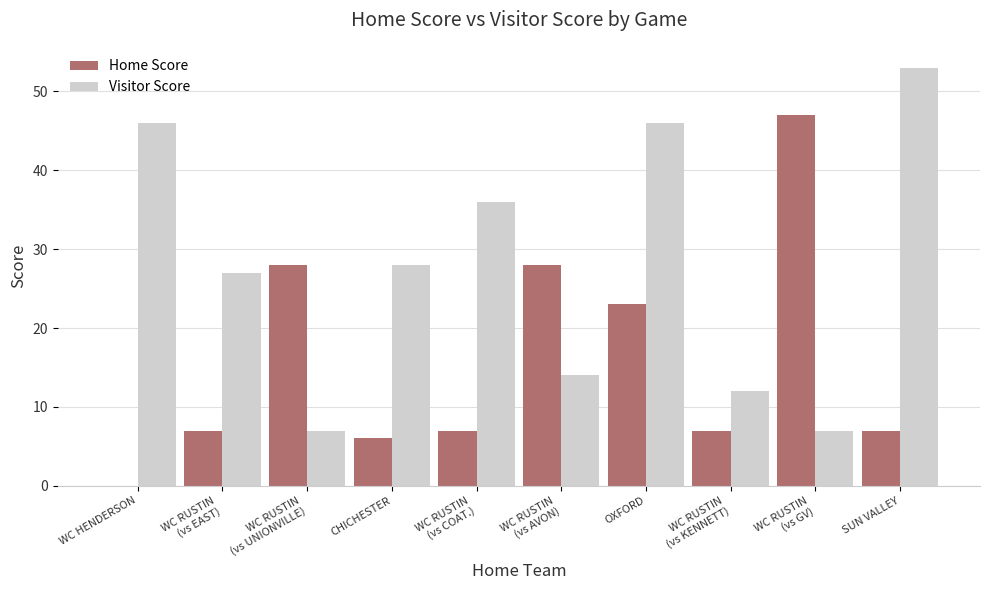

What is the difference between the Home Score values at WC HENDERSON and WC RUSTIN
(vs KENNETT)?

7